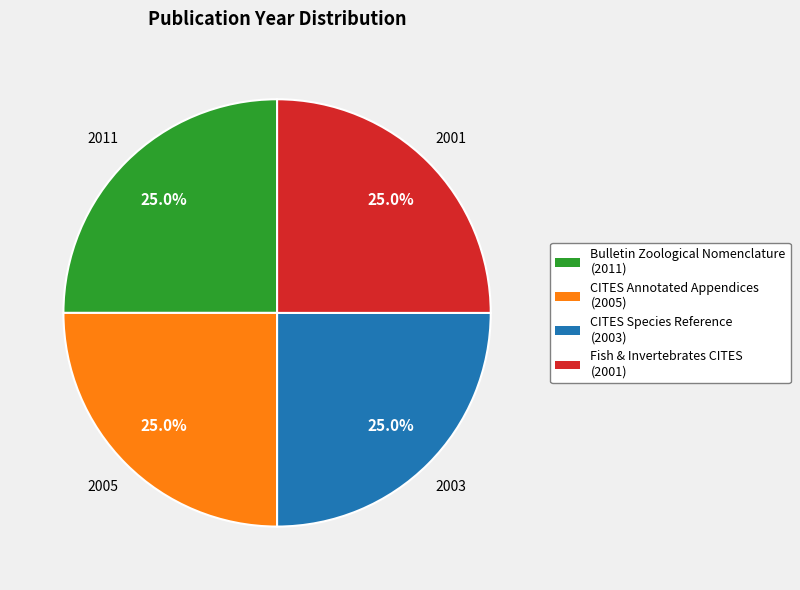

Does any single category account for the majority?

No